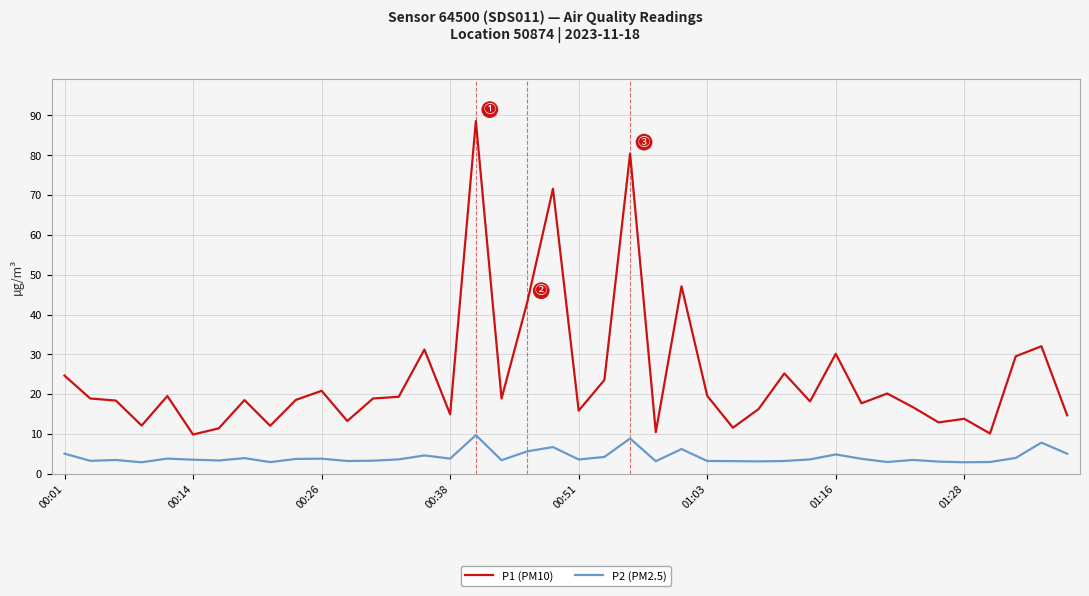

Which series has the largest total across all categories?

P1 (PM10)